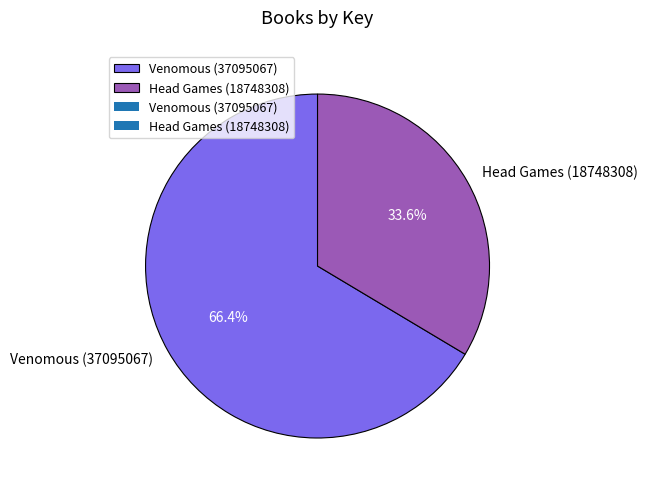

Which has a higher value, Venomous (37095067) or Head Games (18748308)?

Venomous (37095067)